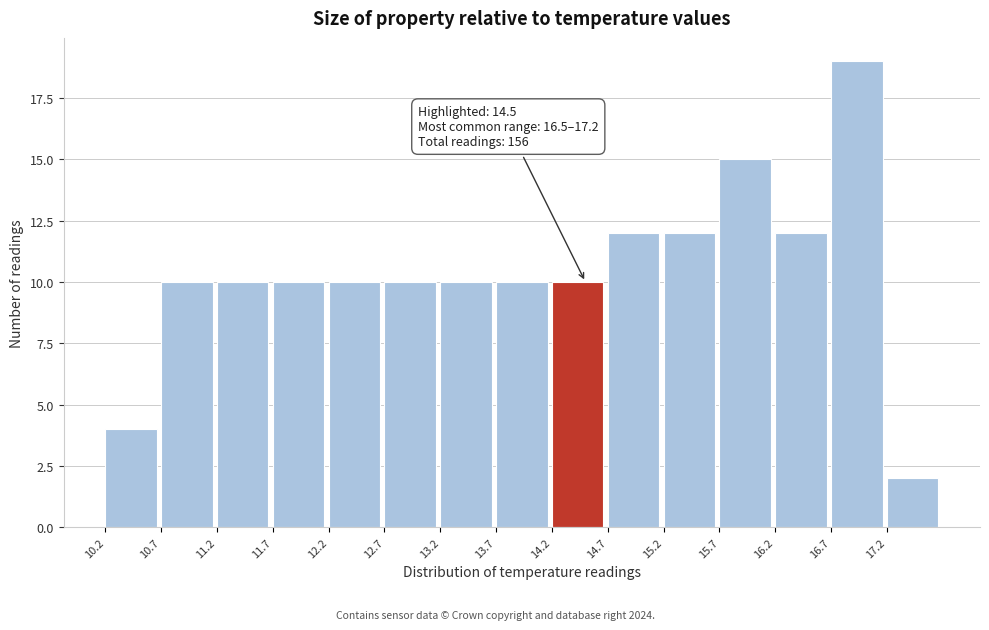

Over which range of the x-axis is the bar tallest?

16.7 to 17.2